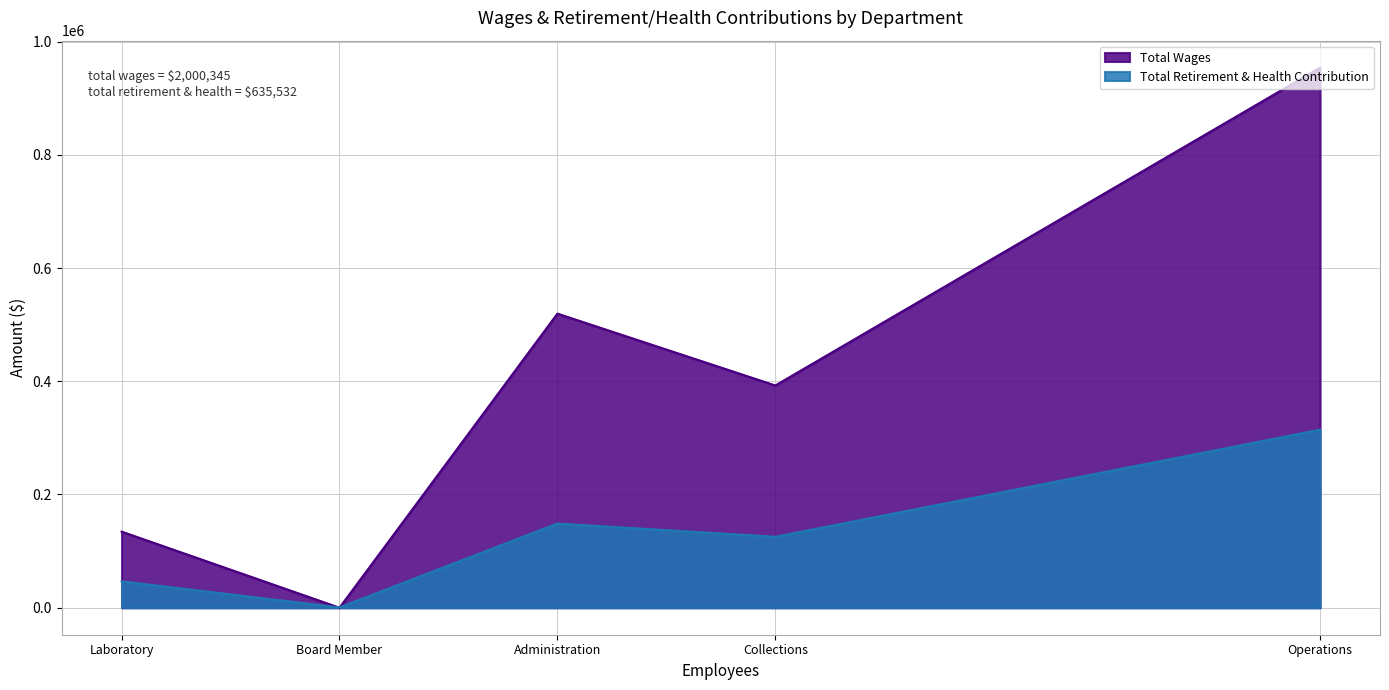

At which label does Total Retirement & Health Contribution reach its peak?

Operations